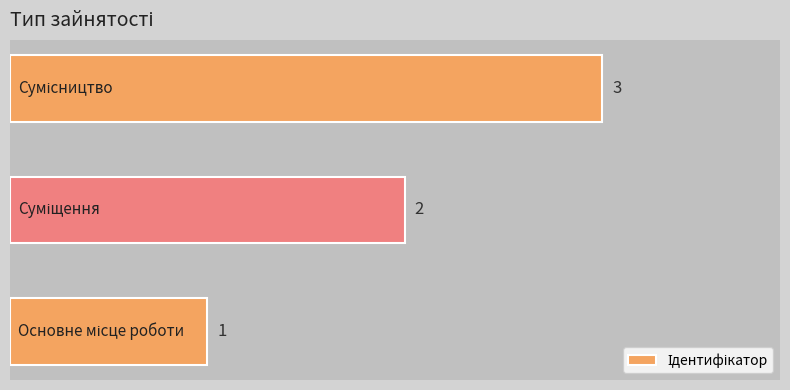

What is the maximum value shown in the chart?

3